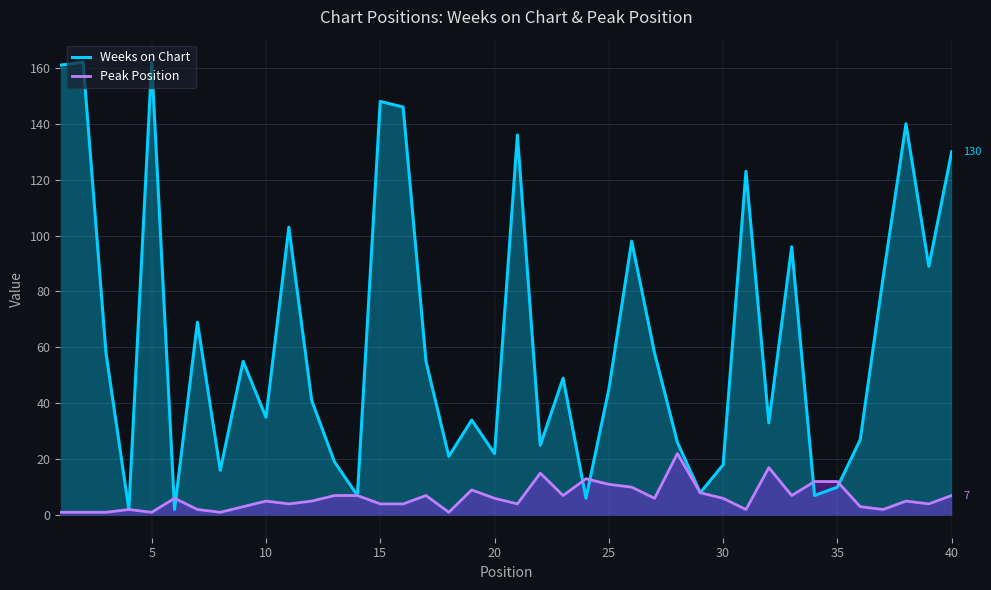

What is the highest value of the Peak Position series?

22